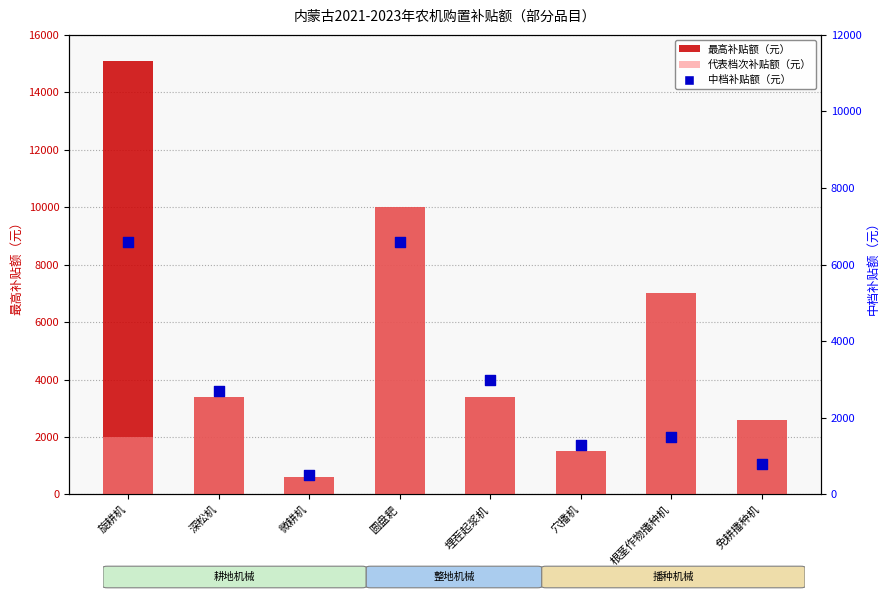

Which series reaches the minimum Y coordinate?

中档补贴额（元）